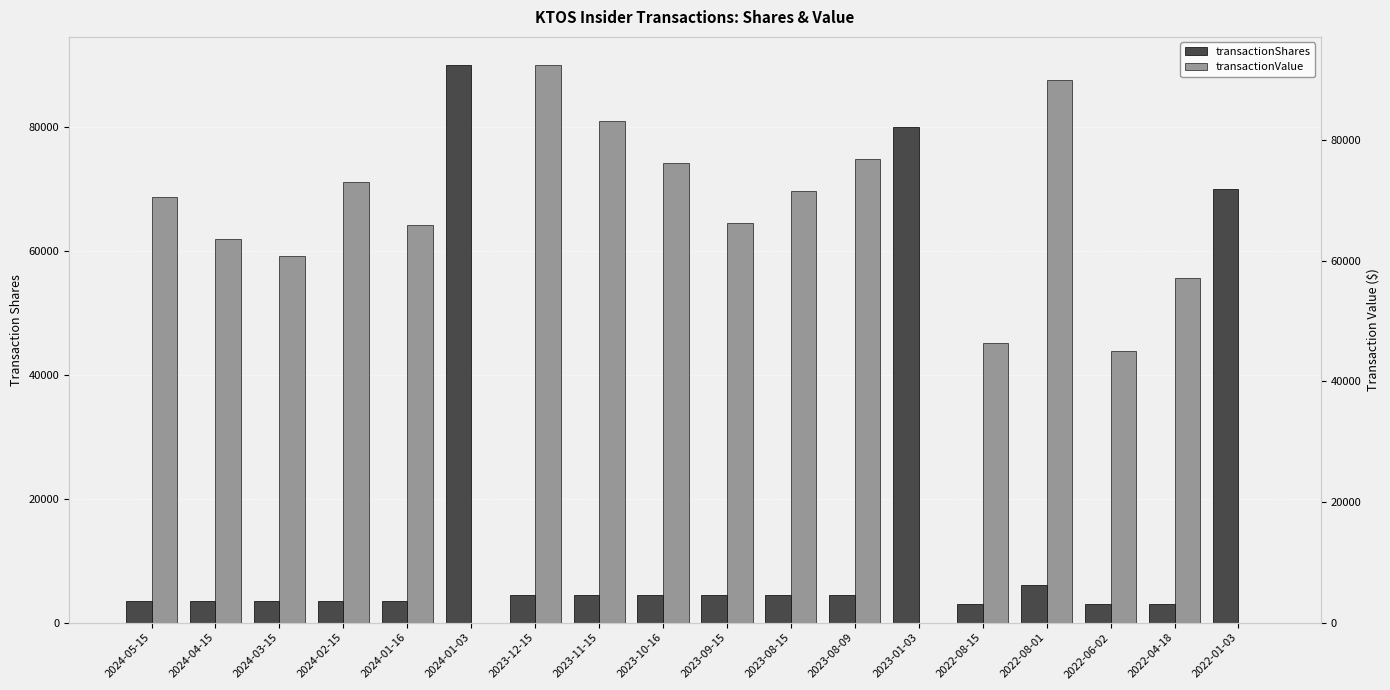

Rank the series by their average value, from lowest to highest.

transactionShares, transactionValue